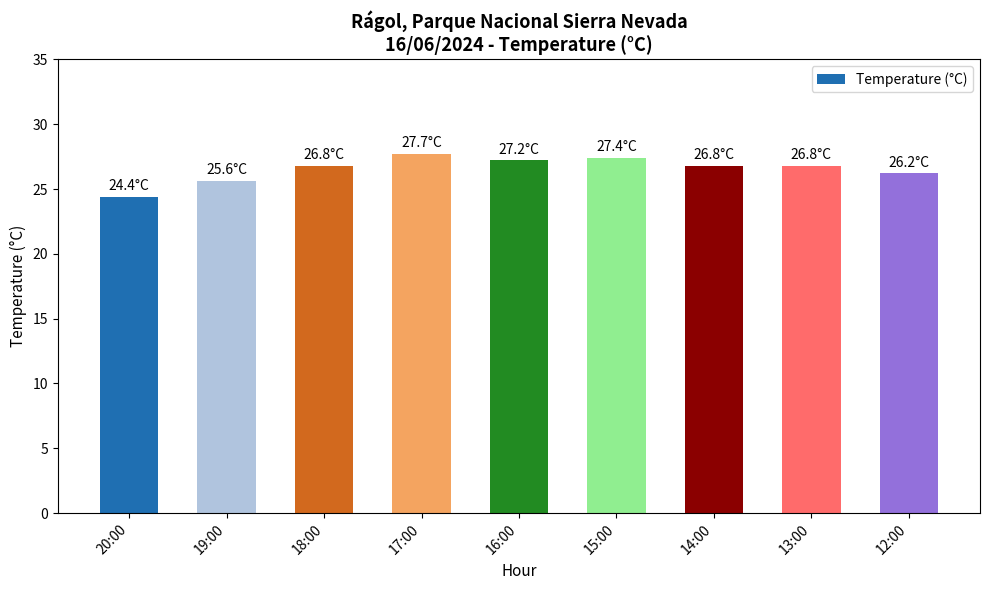

Reading left to right, extract all data points from this chart.

24.4	25.6	26.8	27.7	27.2	27.4	26.8	26.8	26.2